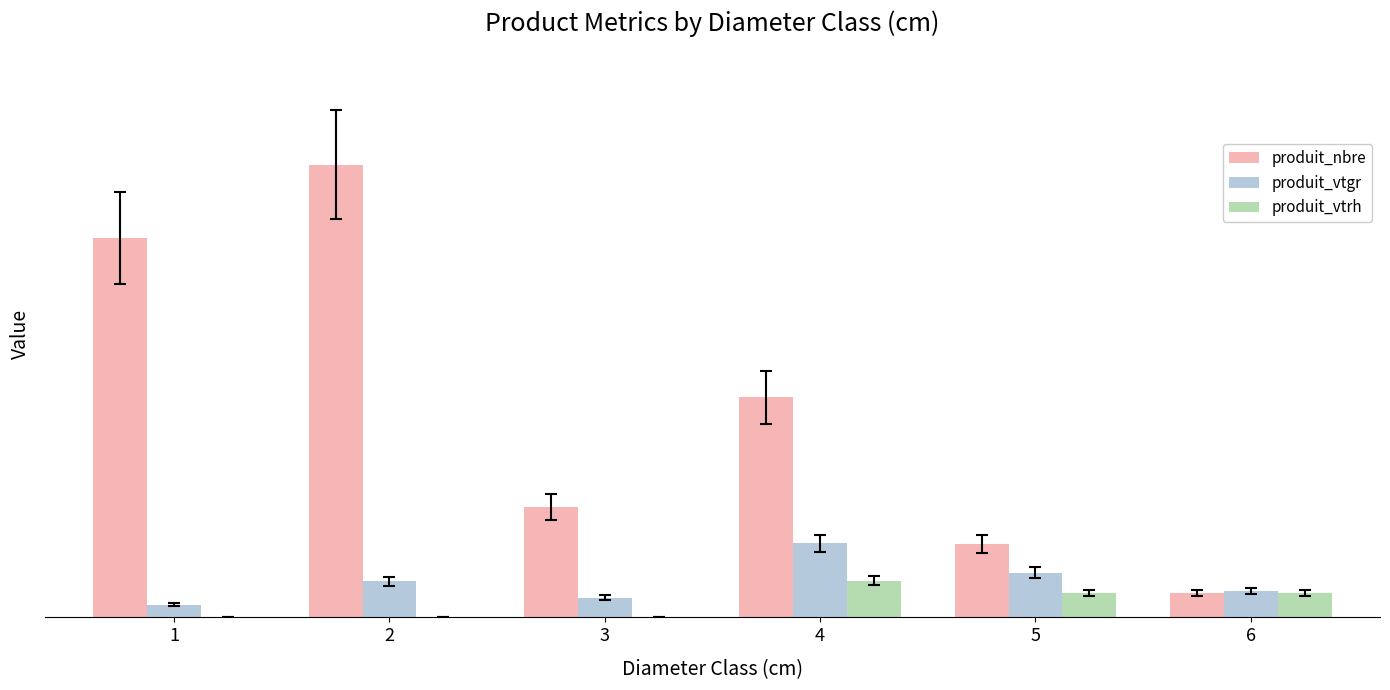

List the labels in order of produit_vtgr value, largest first.

4, 5, 2, 6, 3, 1